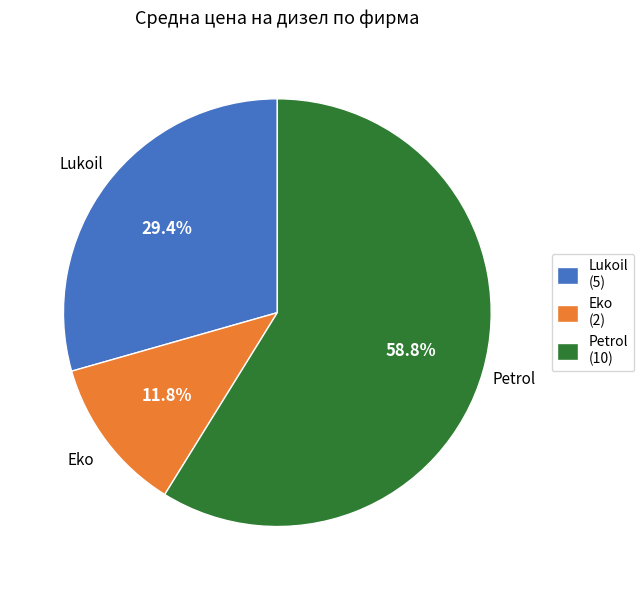

Which has a higher value, Petrol (10) or Eko (2)?

Petrol (10)